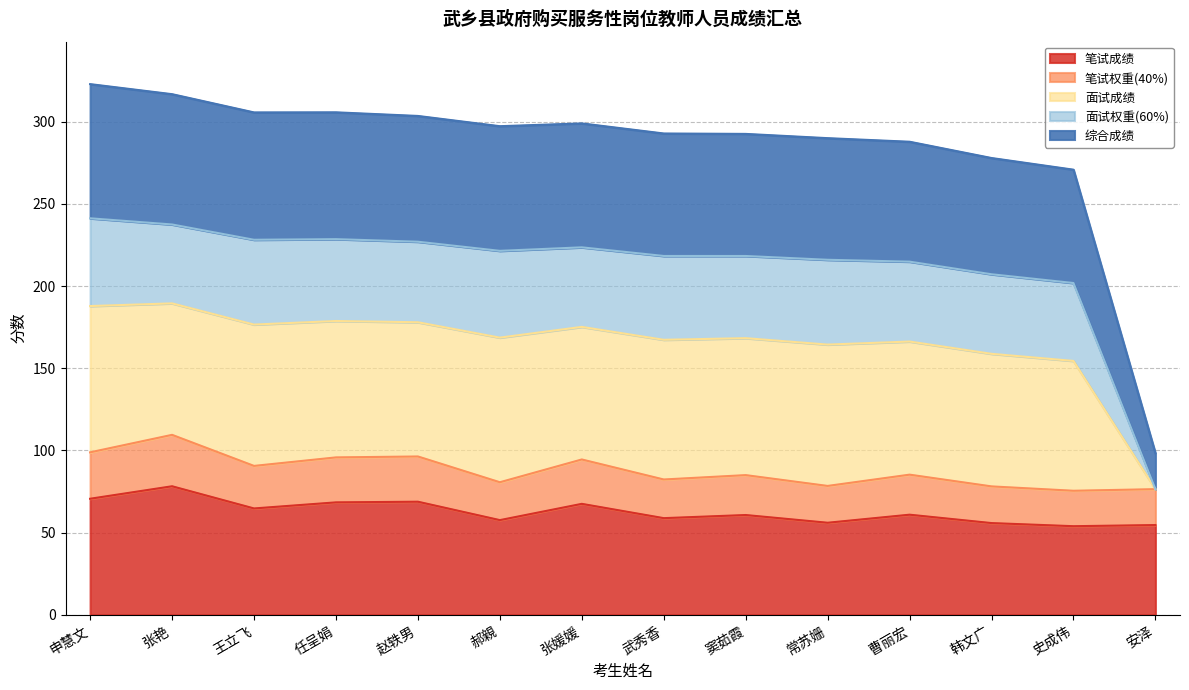

What is the total value across all series at 张媛媛?

299.0